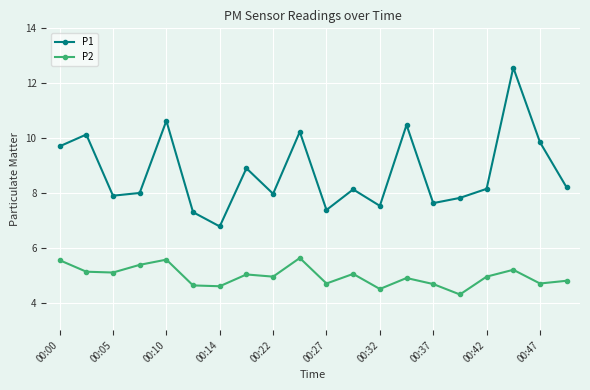

Rank the series by their maximum value, from lowest to highest.

P2, P1